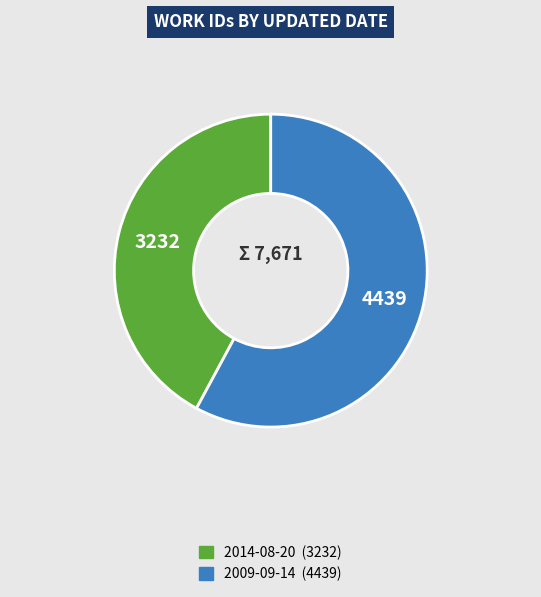

Combined, do 2009-09-14 and 2014-08-20 account for over 50%?

Yes